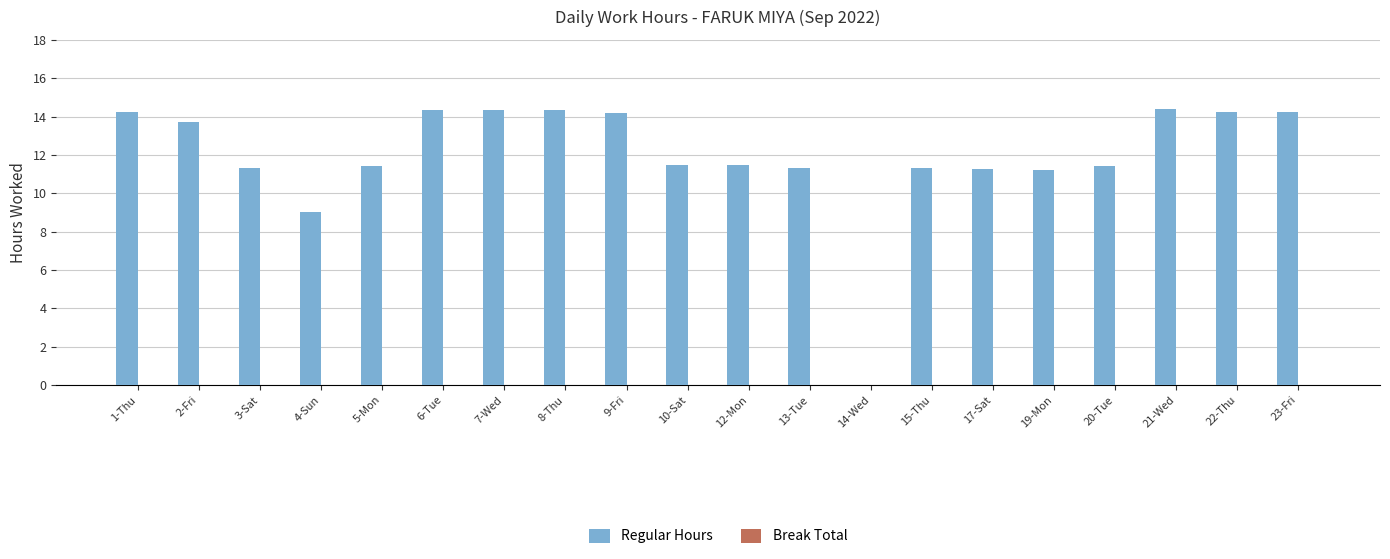

What is the sum of the values at 20-Tue and 1-Thu?

25.7